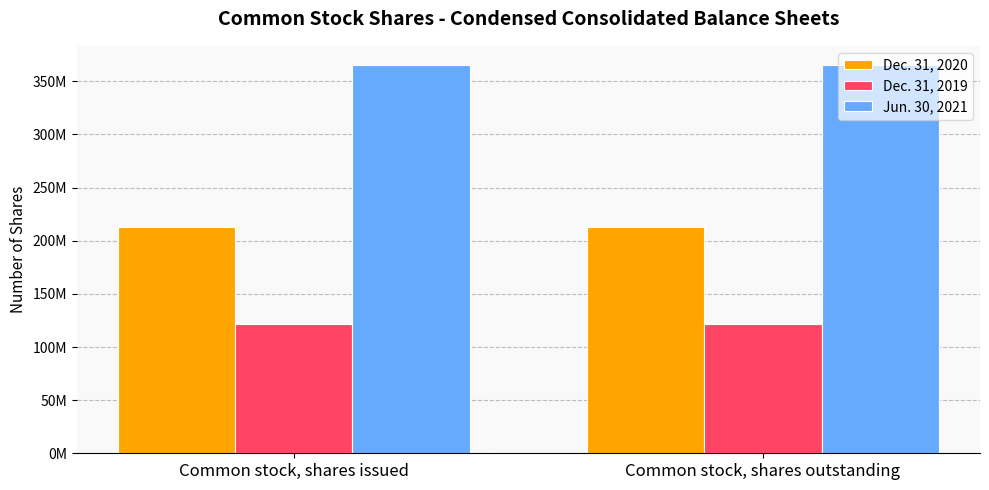

True or false: Dec. 31, 2019 has a value of 35507826 at Common stock, shares issued.

False